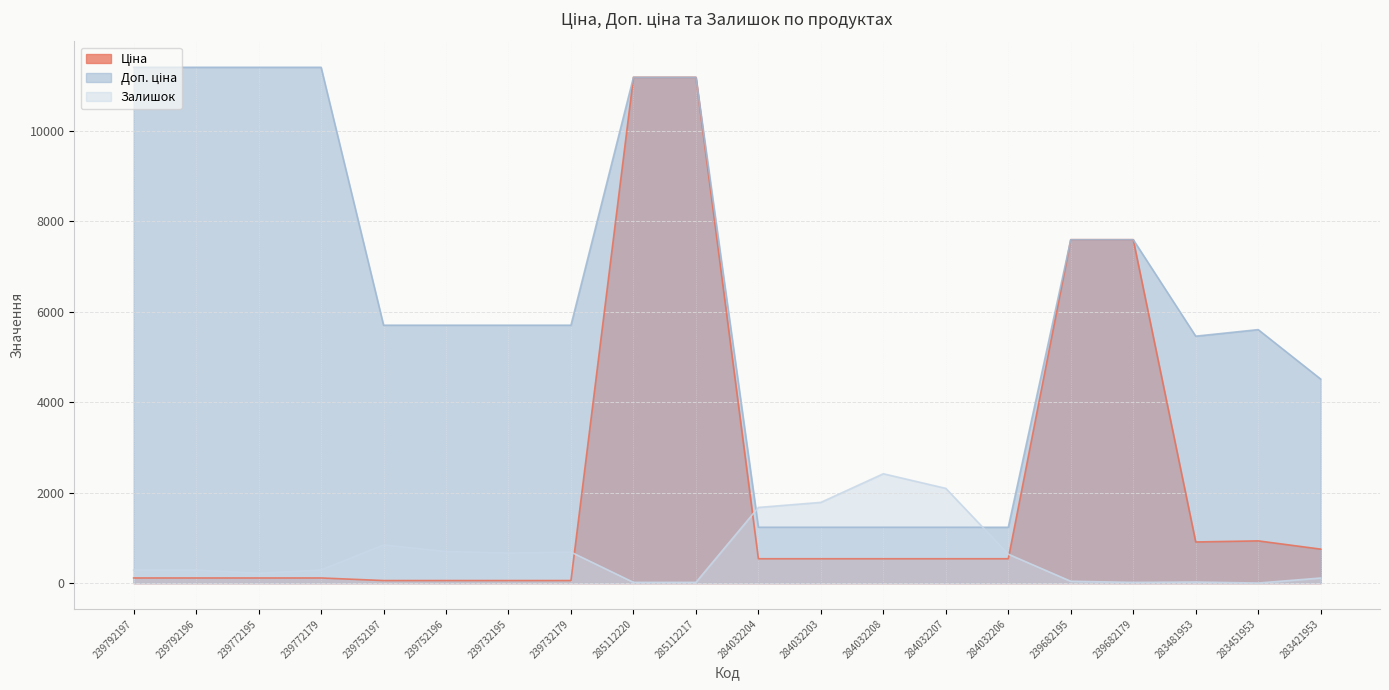

List the series in order of their overall mean, highest first.

Доп. ціна, Ціна, Залишок